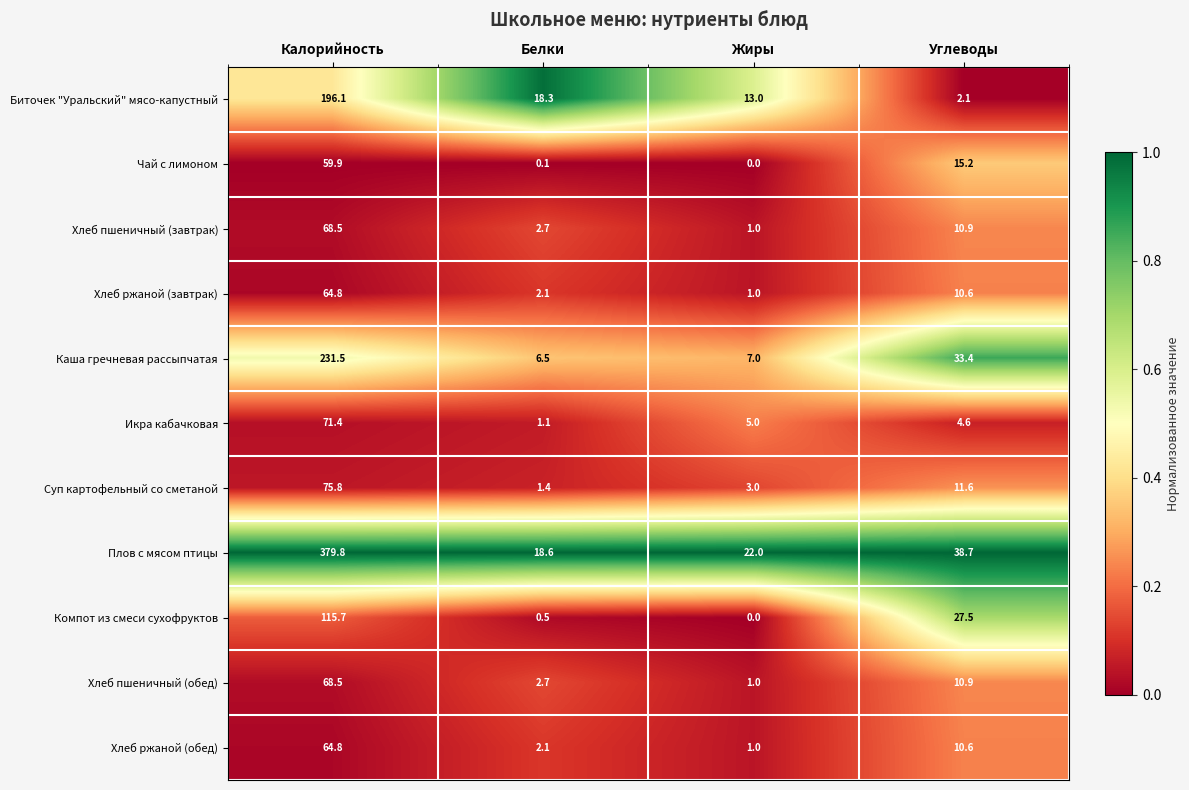

The Хлеб ржаной (завтрак) series shows 1.0 at Жиры. True or false?

True